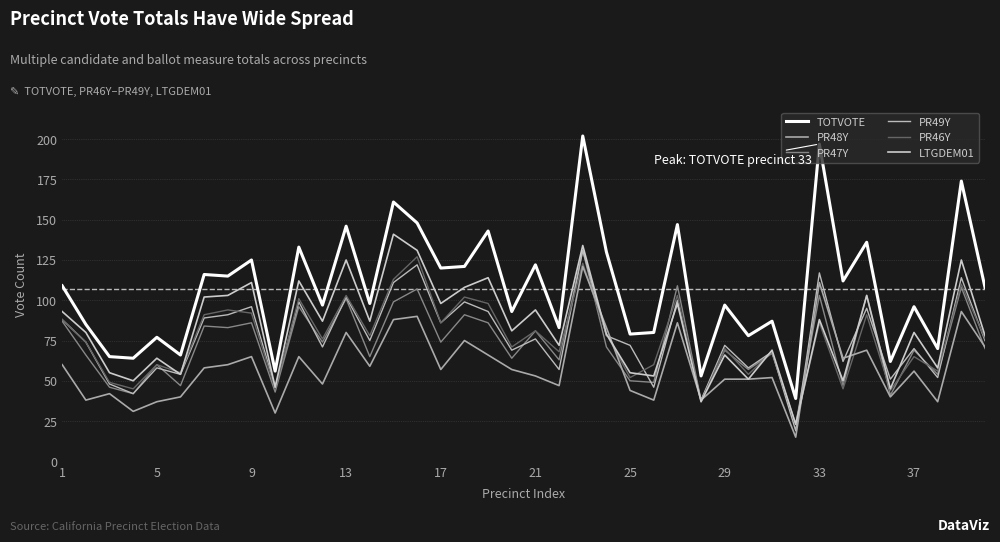

How many series are shown in this chart?

6